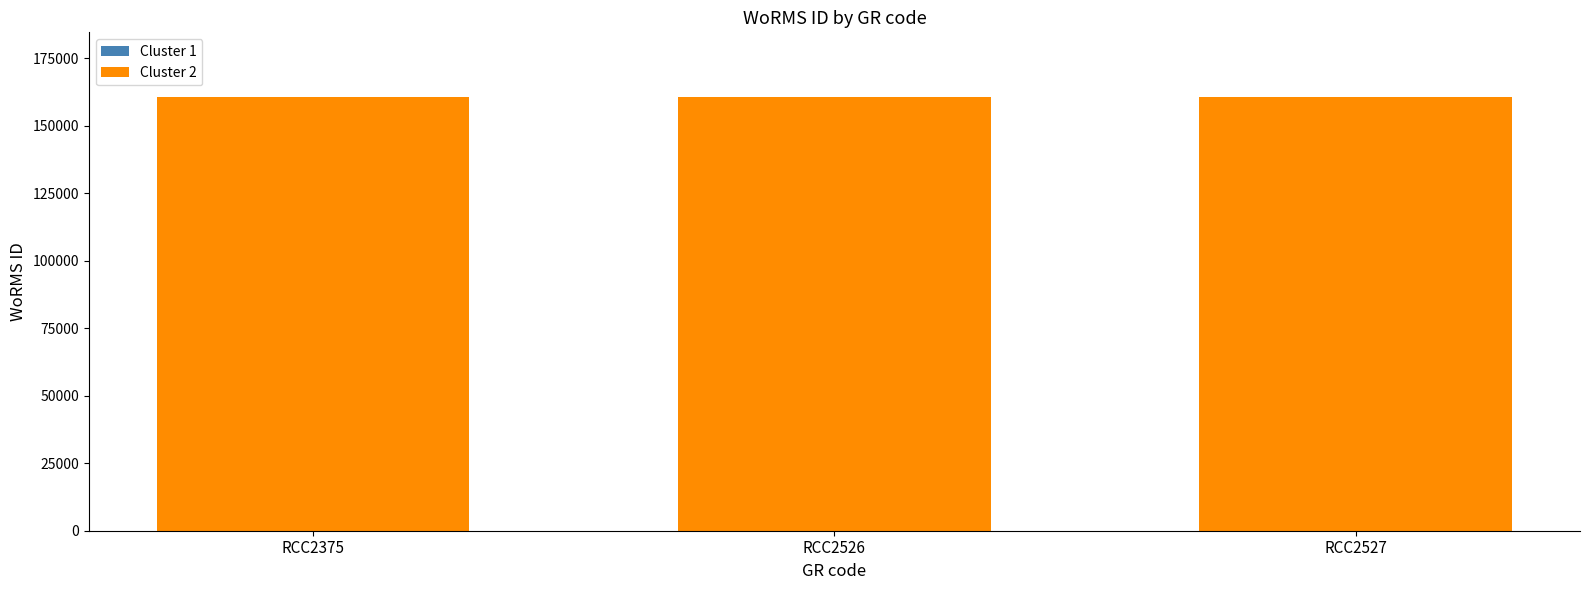

At which category is the sum across all series the highest?

RCC2375